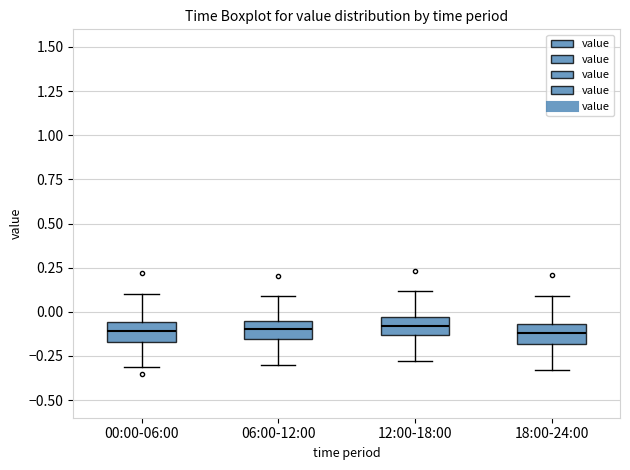

Reading left to right, transcribe this box plot: for each box, give where its median line is, the range the box spans, and where its two whiskers end, as read against the y-axis. The values are not printed on the chart, so give them approximately, as read against the axis.

00:00-06:00: median -0.10, box -0.15 to -0.05, whiskers -0.30 to 0.10
06:00-12:00: median -0.10, box -0.15 to -0.05, whiskers -0.30 to 0.10
12:00-18:00: median -0.10, box -0.15 to -0.05, whiskers -0.30 to 0.10
18:00-24:00: median -0.10, box -0.20 to -0.05, whiskers -0.35 to 0.10